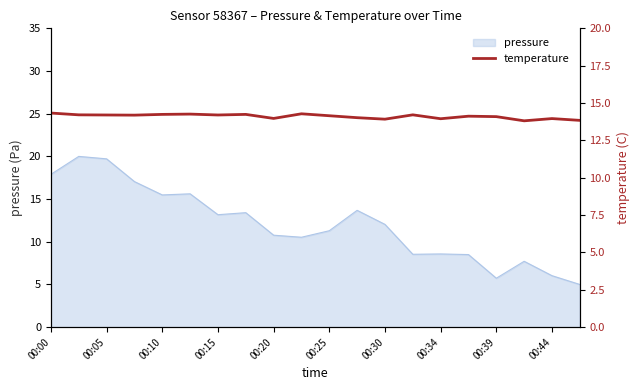

The value of pressure at 00:10 is 20.6. True or false?

False